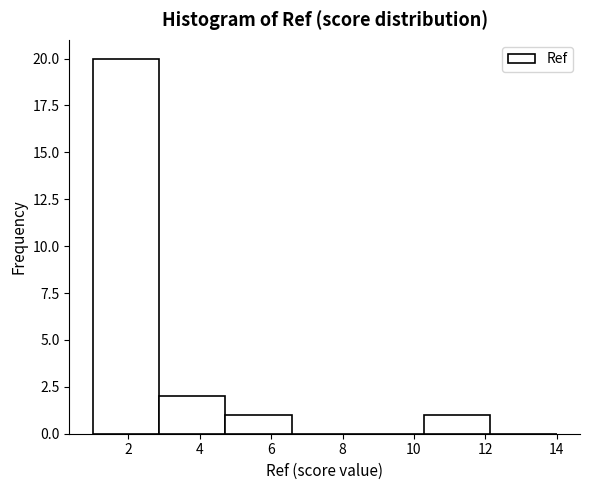

Which range on the x-axis has the tallest bar?

1.0 to 2.8